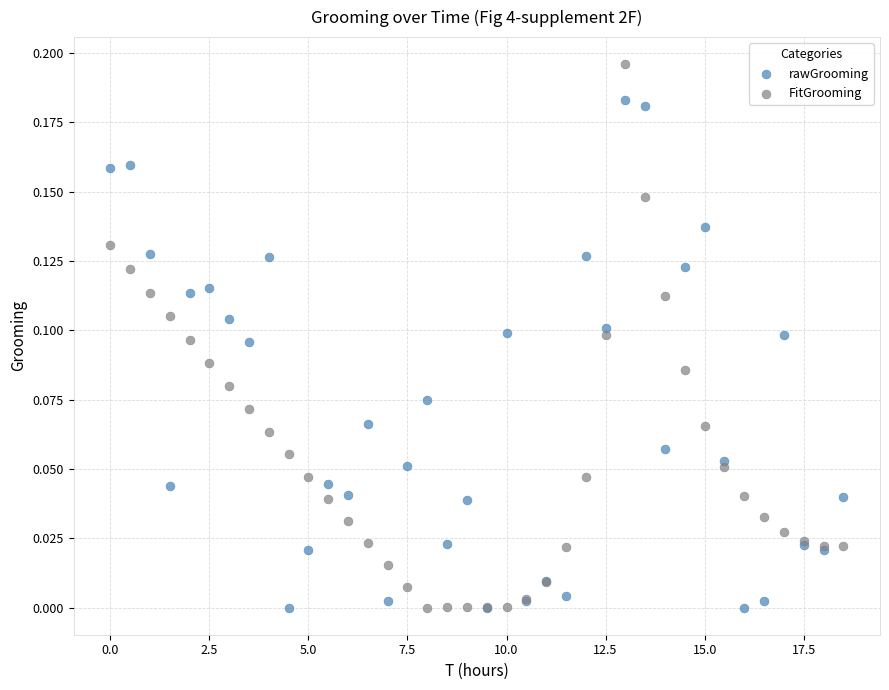

Which series contains the highest Y value?

FitGrooming